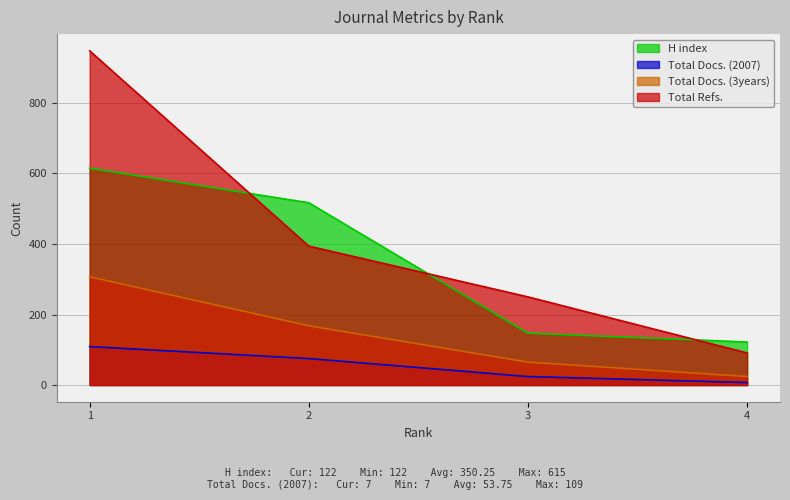

Reading right to left, what are all the values shown in this chart?

H index: 122	147	517	615
Total Docs. (2007): 7	24	75	109
Total Docs. (3years): 24	65	168	307
Total Refs.: 91	250	394	948